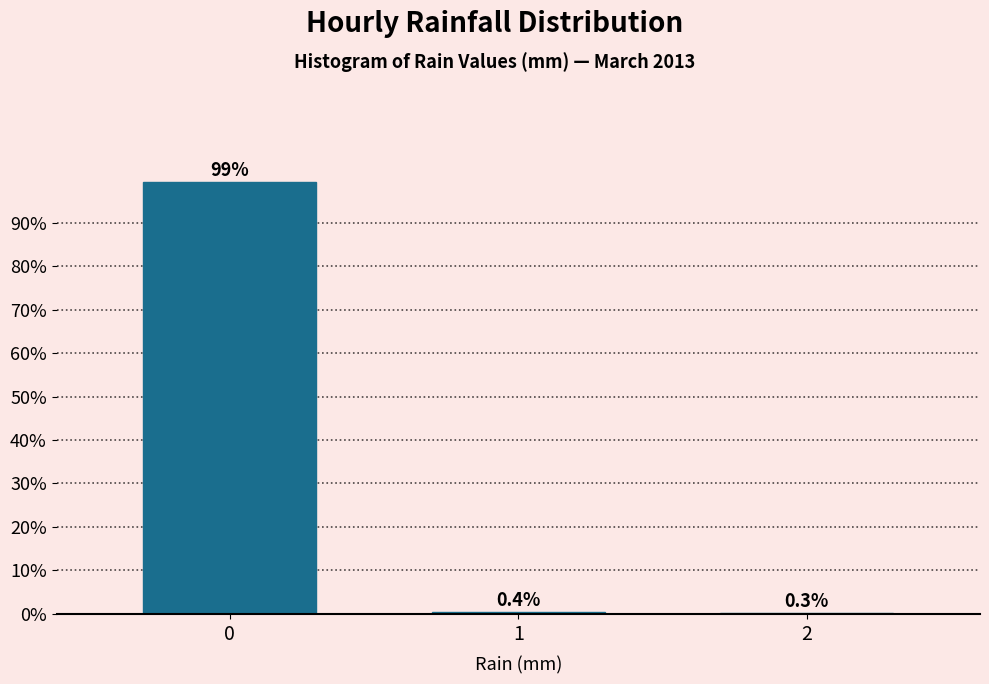

Reading right to left, extract all data points from this chart.

2=0.3	1=0.4	0=99.3